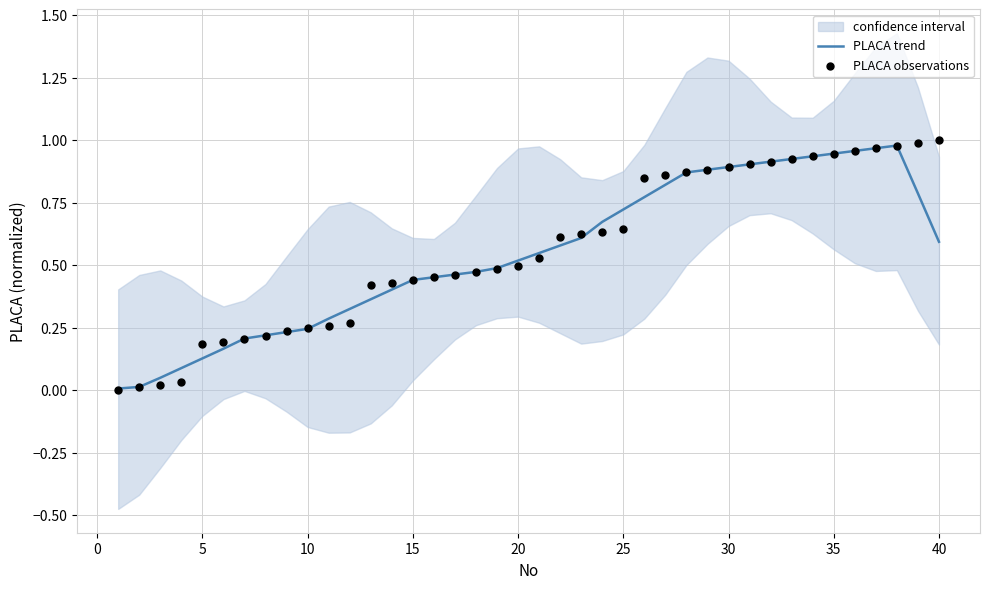

Which series contains the lowest Y value?

PLACA observations